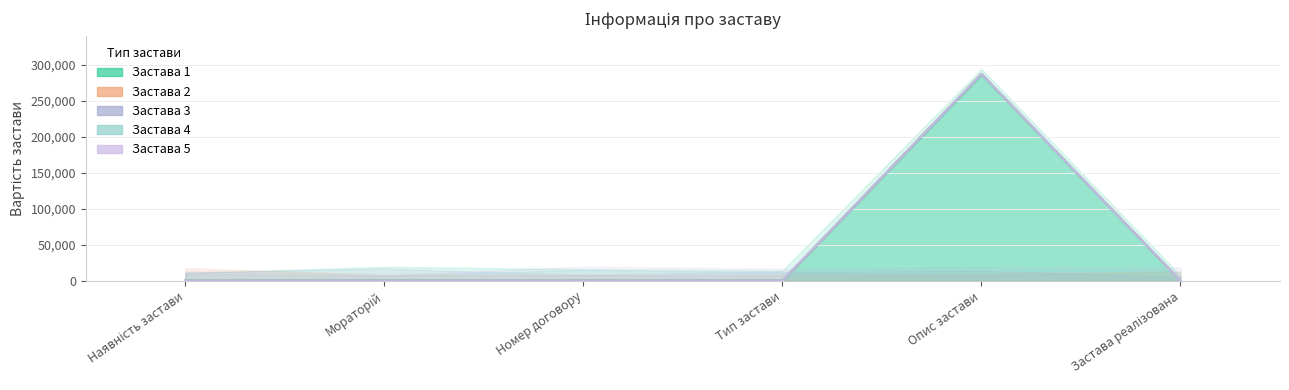

True or false: Застава 5 and Застава 2 cross at least once.

False